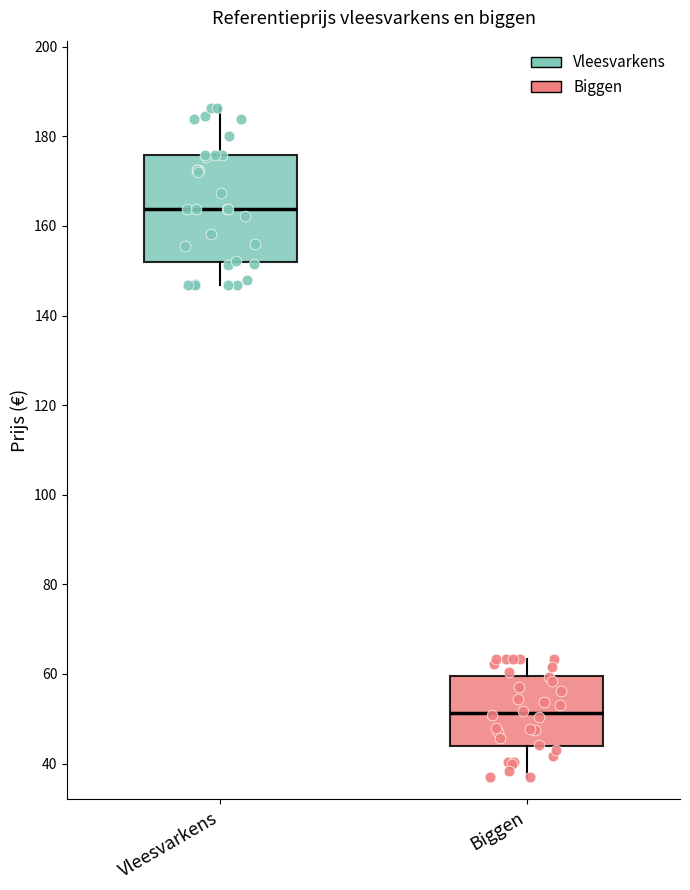

Reading left to right, read every box against the y-axis: the position of its median line, the range the box covers, and the ends of its whiskers. The values are not printed on the chart, so give them approximately, as read against the axis.

Vleesvarkens: median 164, box 152 to 176, whiskers 146 to 186
Biggen: median 52, box 44 to 60, whiskers 38 to 64